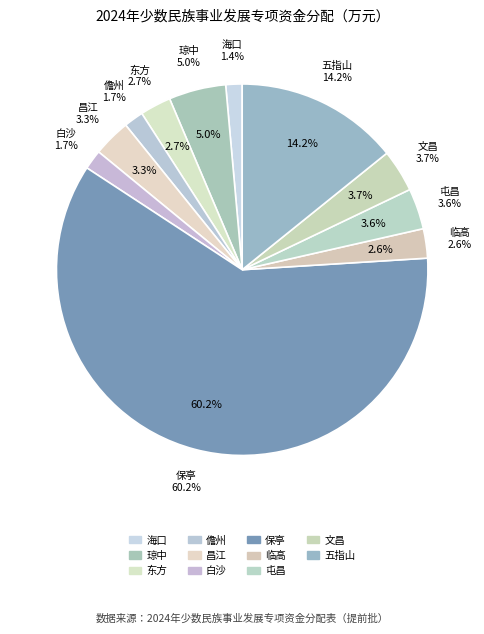

Combined, what portion of the pie is 临高 and 屯昌?

6.1%